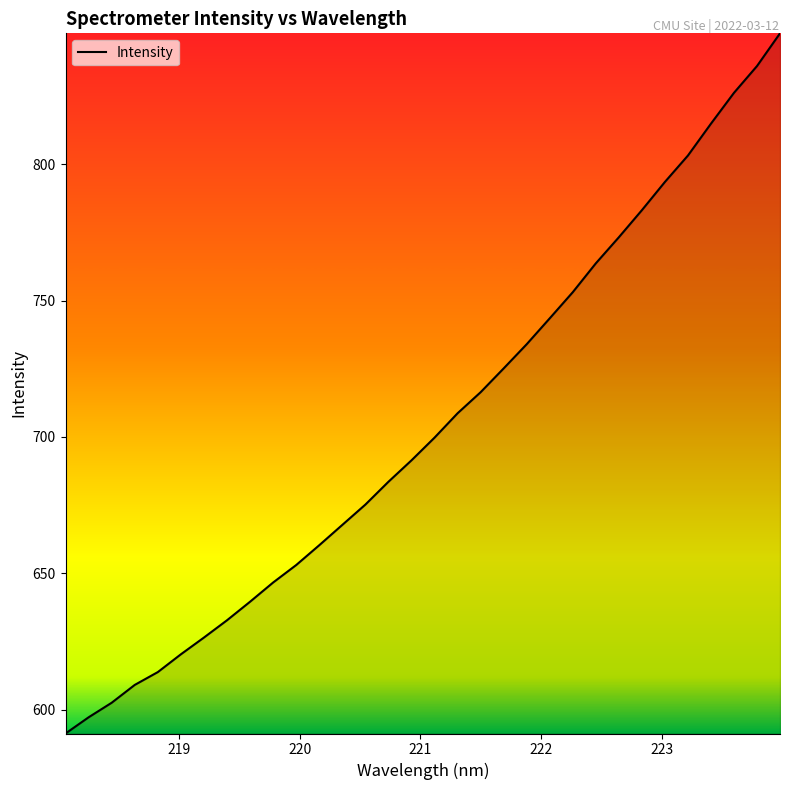

Reading left to right, extract all data points from this chart.

591.2	597.2	602.5	609.1	613.8	620.3	626.4	632.8	639.6	646.6	653.0	660.3	667.7	675.2	683.6	691.4	699.7	708.7	716.4	725.1	734.0	743.5	753.1	763.6	773.2	783.1	793.5	803.2	814.9	826.2	836.0	848.0